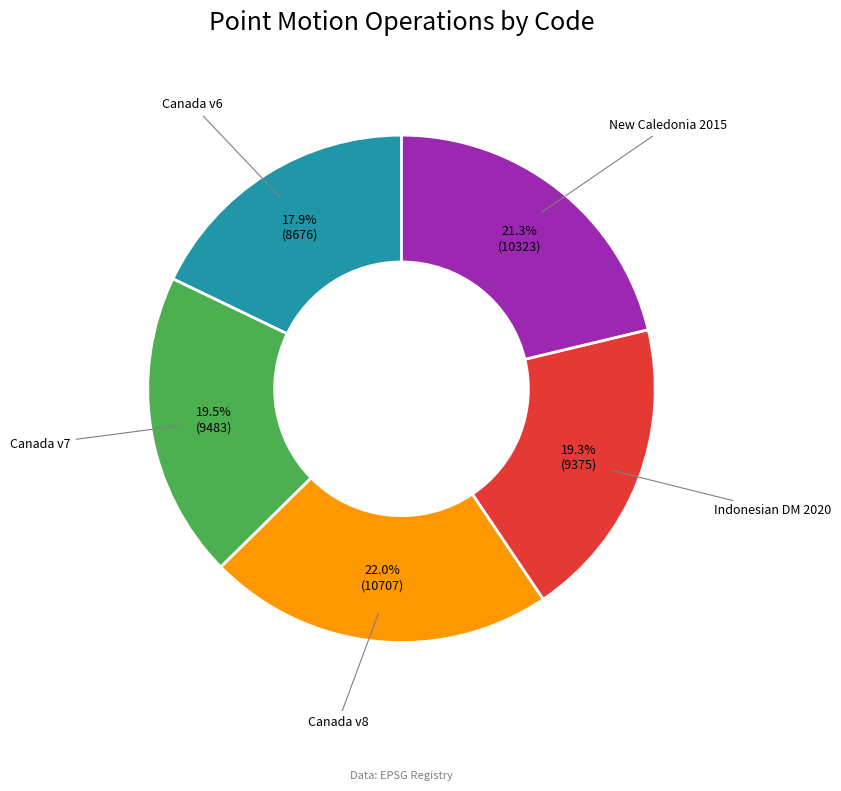

How many segments does this pie chart have?

5